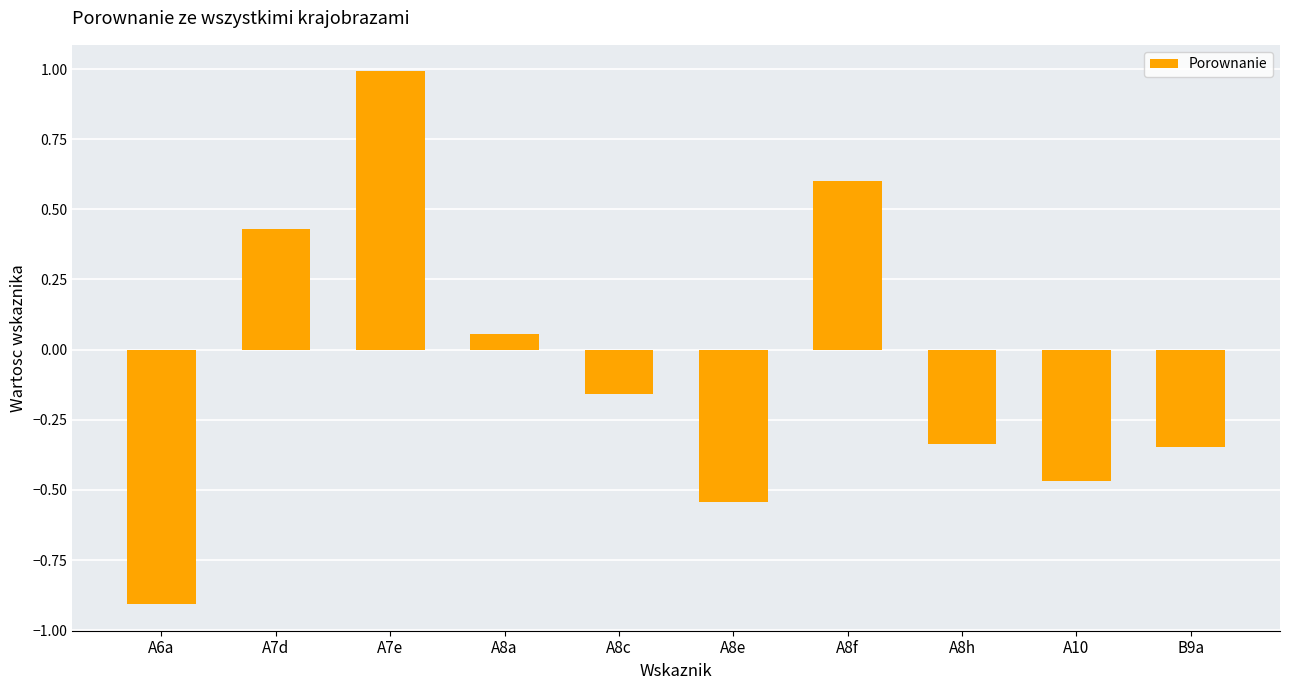

What is the difference between the maximum and minimum values?

1.9